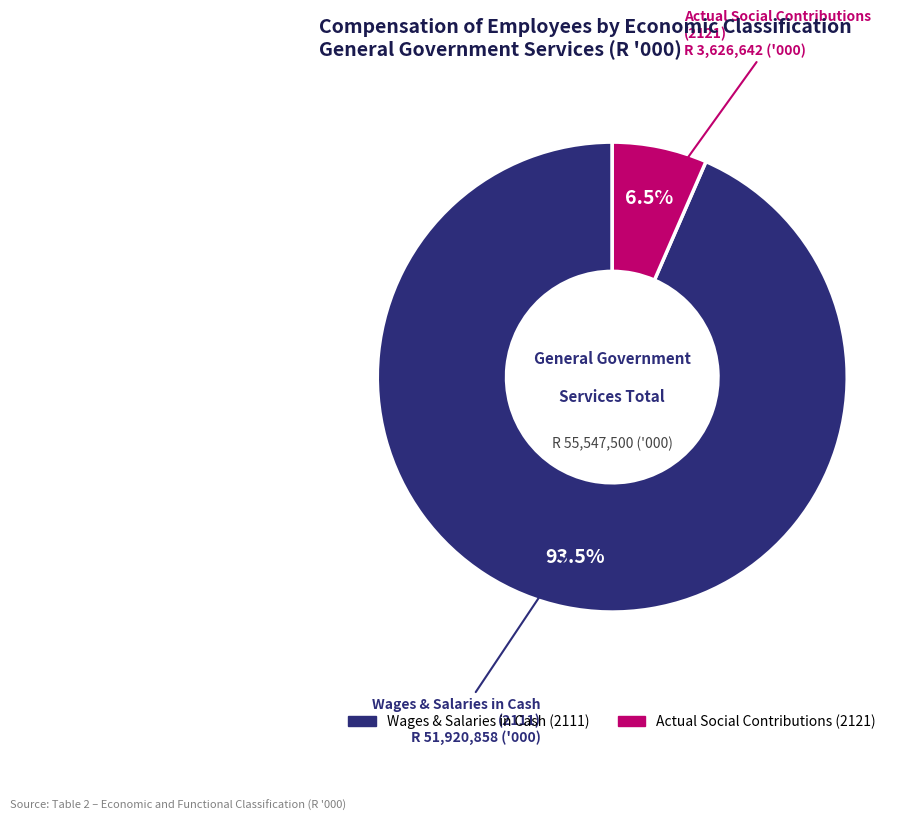

How many slices are in this pie chart?

2